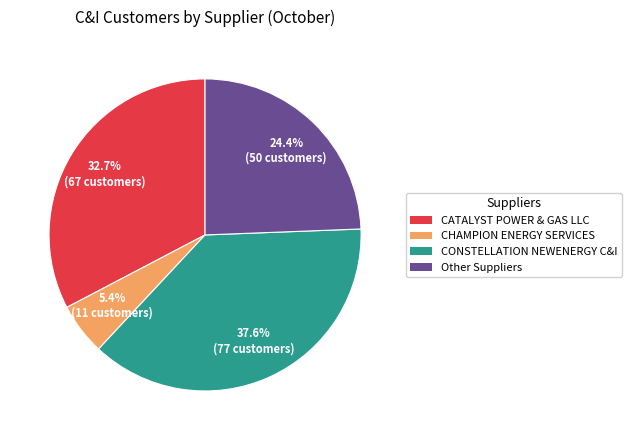

Is there a majority slice in this chart?

No